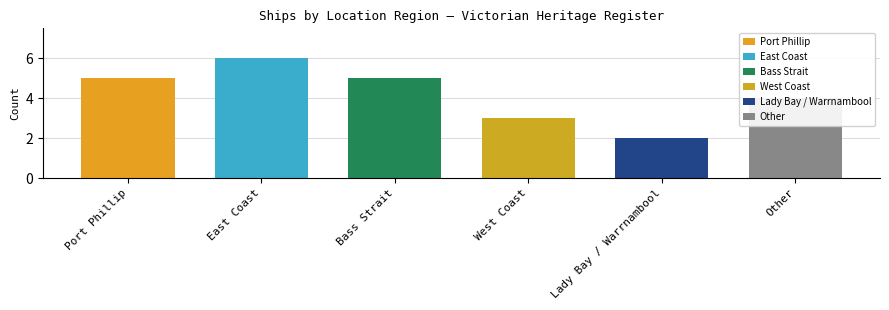

Reading left to right, transcribe all the data shown in this chart.

Port Phillip=5	East Coast=6	Bass Strait=5	West Coast=3	Lady Bay / Warrnambool=2	Other=4